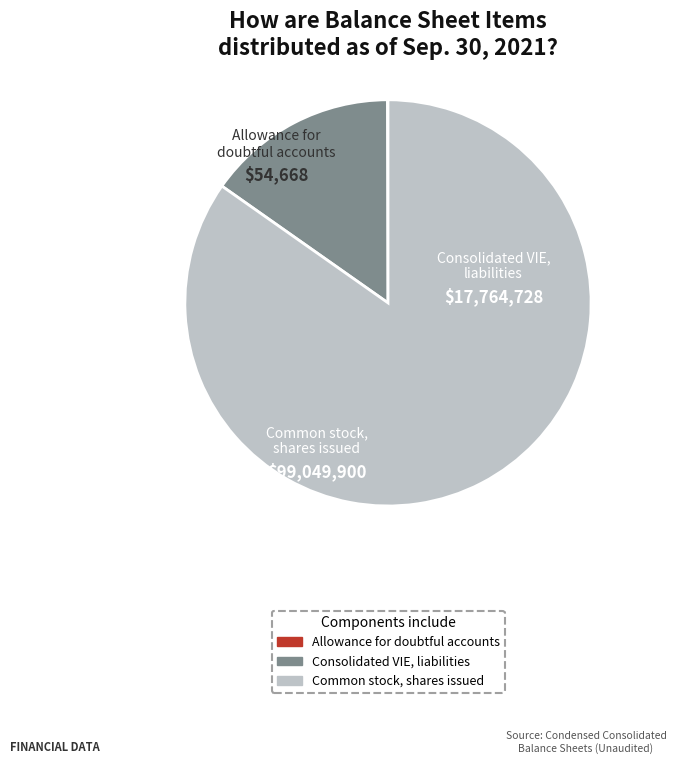

Which category has the biggest portion of the pie?

Common stock, shares issued